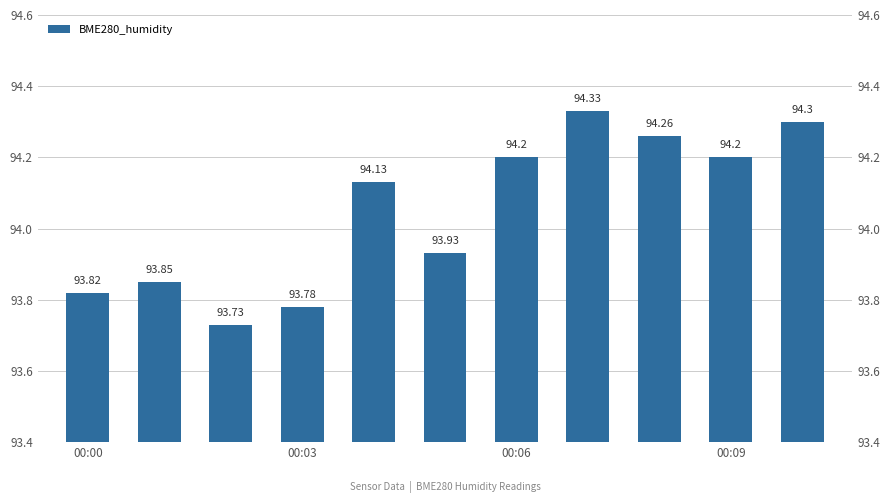

What position from the right is 10?

1